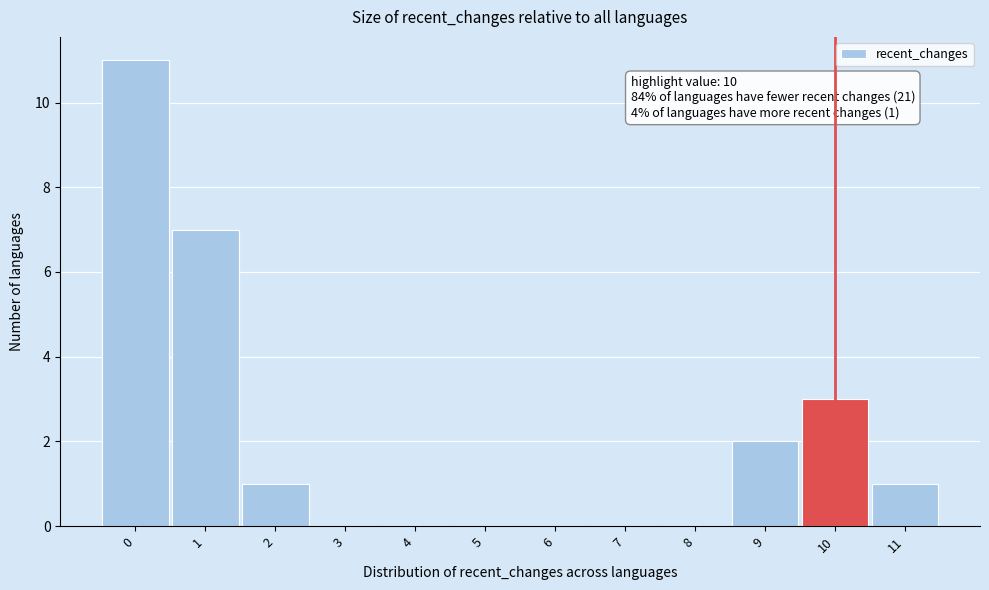

Over which range of the x-axis is the bar tallest?

-0.5 to 0.5